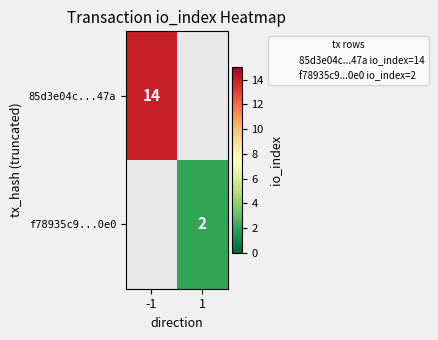

Is it true that 85d3e04c...47a equals 3.8 at -1?

False